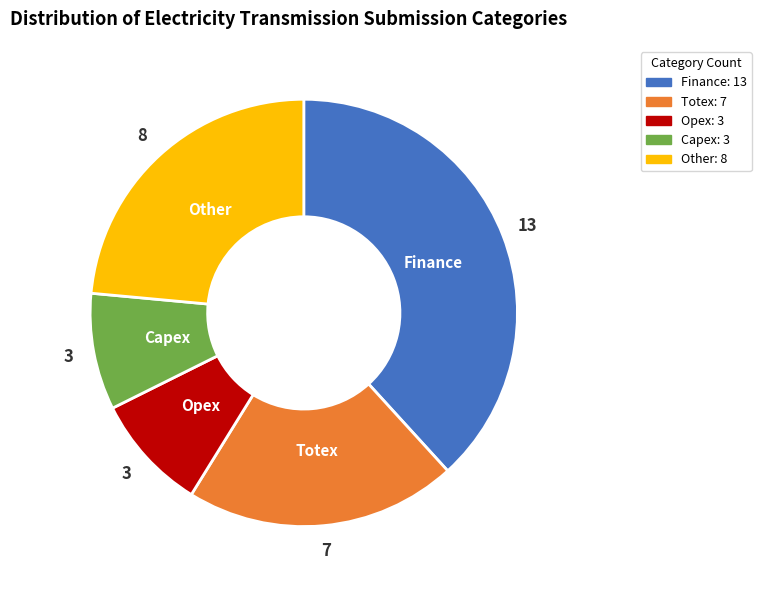

The Capex slice represents 4% of the pie. True or false?

False